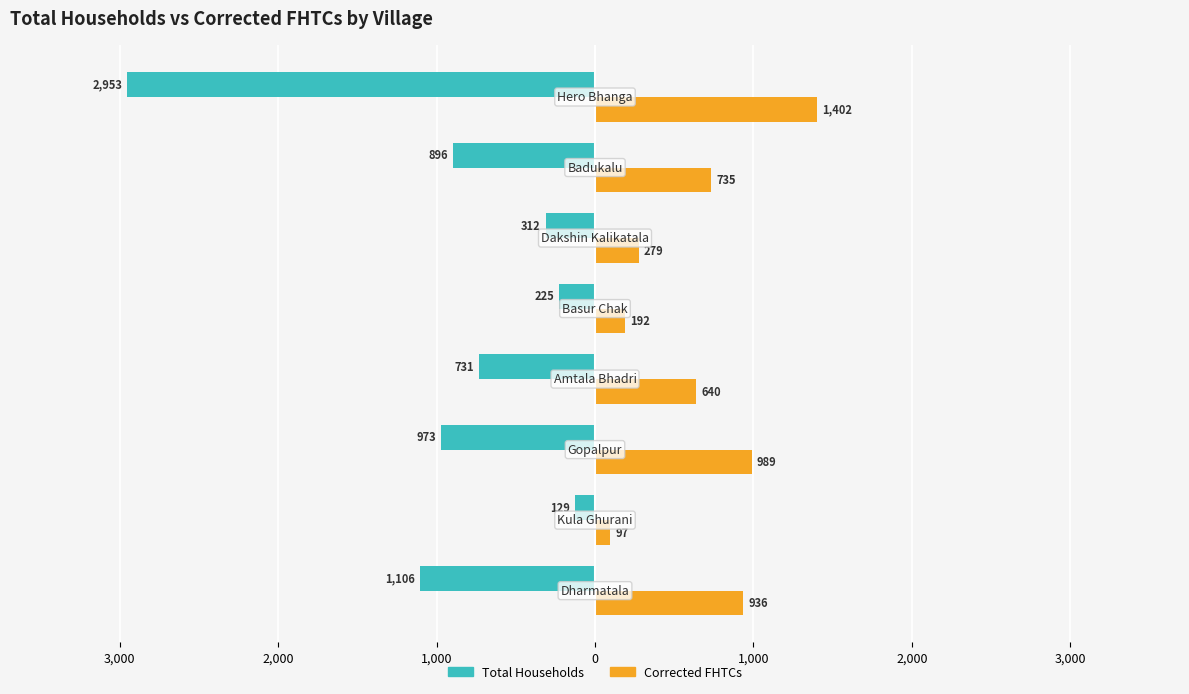

What are all the series names shown in the legend?

Total Households, Corrected FHTCs